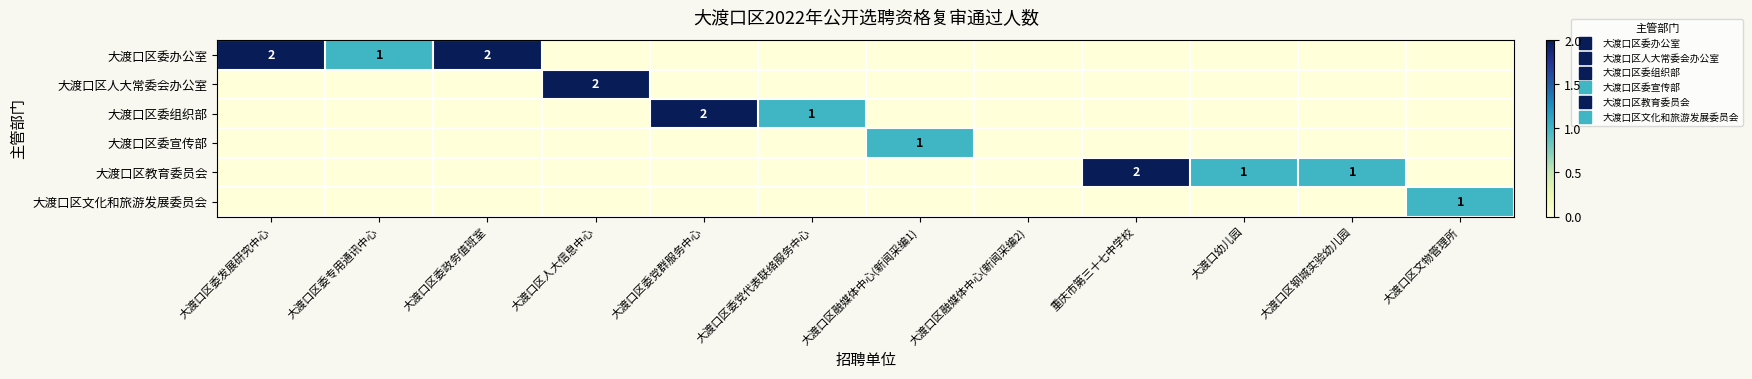

At which category is the sum across all series the highest?

大渡口区委发展研究中心